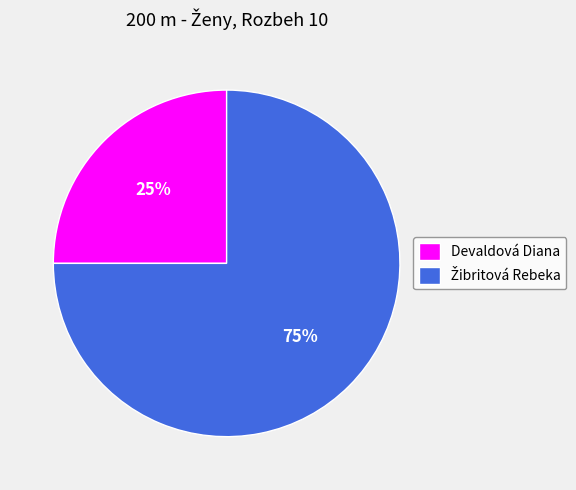

Does any single category account for the majority?

Yes